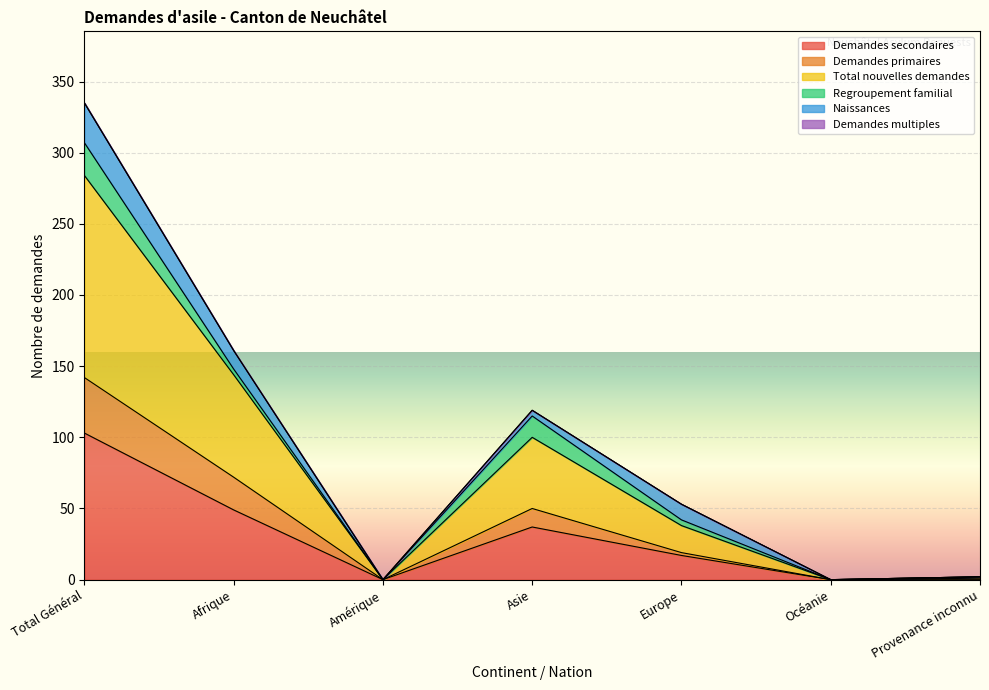

Between Océanie and Amérique, which is larger?

Océanie